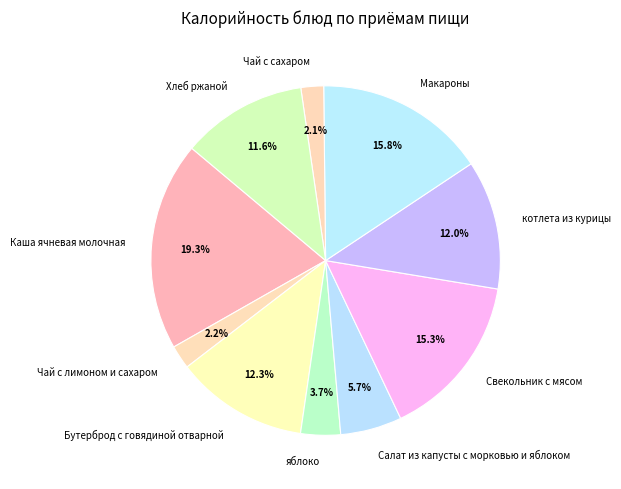

What percentage is the яблоко slice, to the nearest percent?

4%